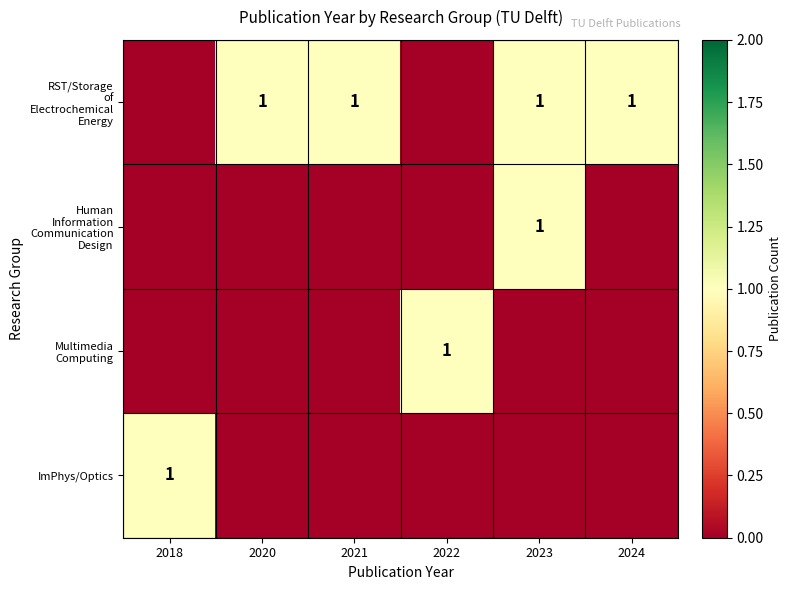

Rank the series at 2022 from highest to lowest value.

Multimedia Computing, RST/Storage of Electrochemical Energy, Human Information Communication Design, ImPhys/Optics